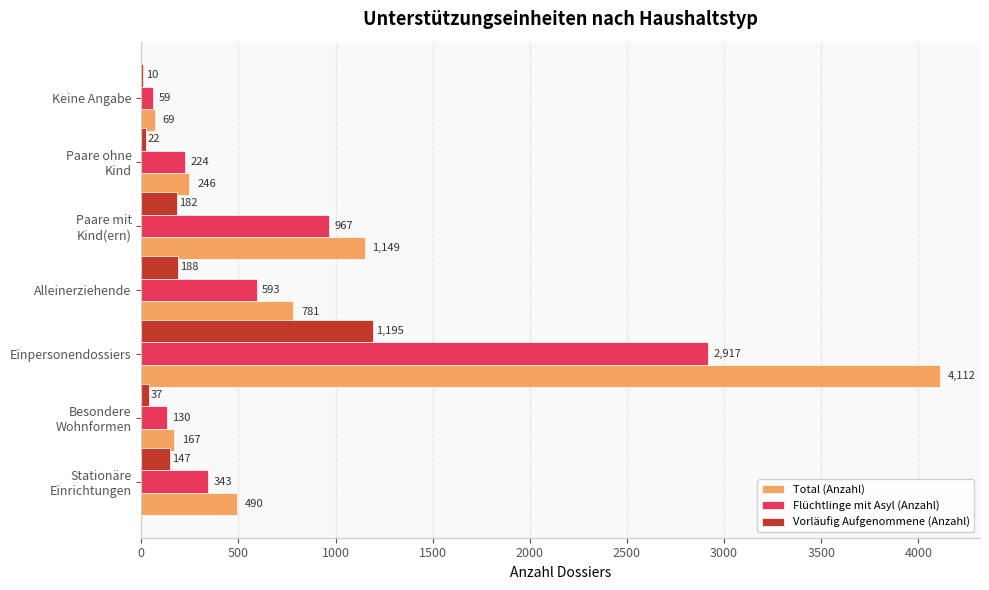

Which category has the highest value in the Flüchtlinge mit Asyl (Anzahl) series?

Einpersonendossiers